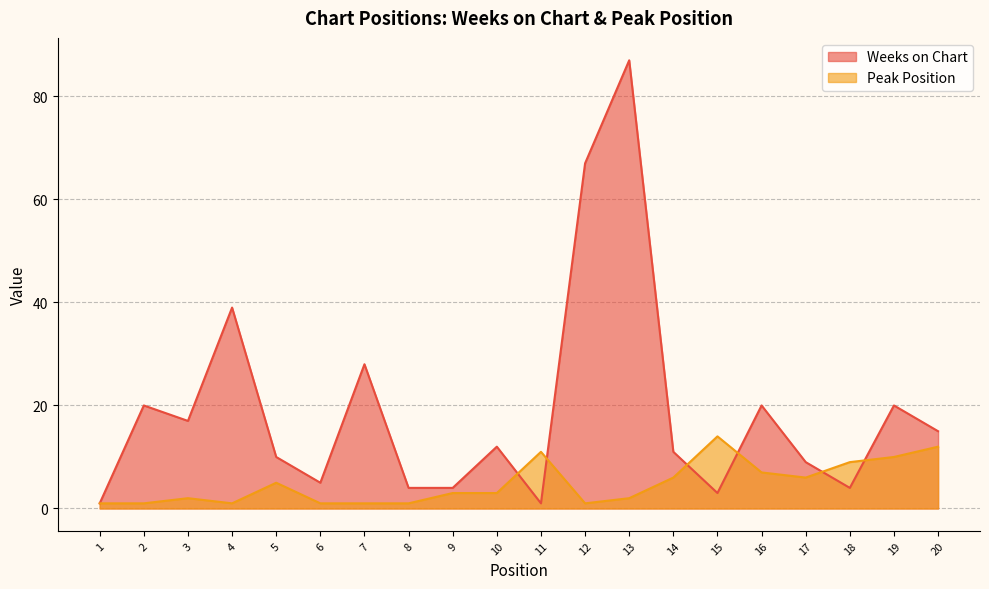

Reading left to right, extract all data points from this chart.

Weeks on Chart: 1	20	17	39	10	5	28	4	4	12	1	67	87	11	3	20	9	4	20	15
Peak Position: 1	1	2	1	5	1	1	1	3	3	11	1	2	6	14	7	6	9	10	12